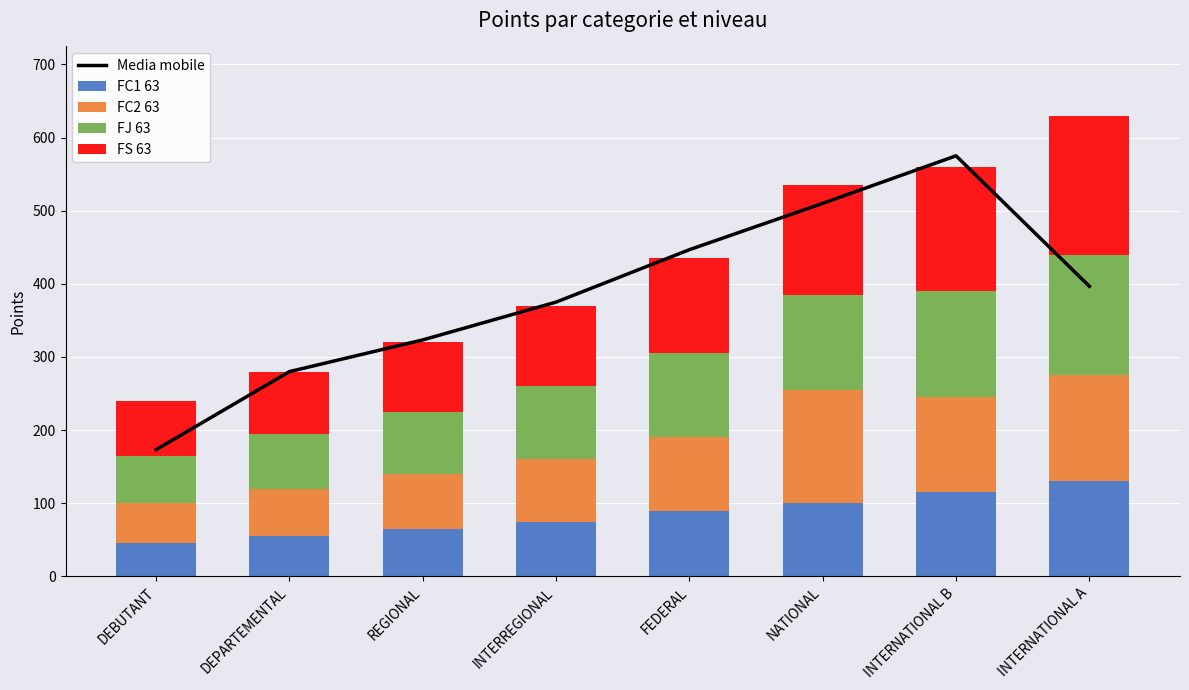

Which category has the highest value in the FC1 63 series?

INTERNATIONAL A